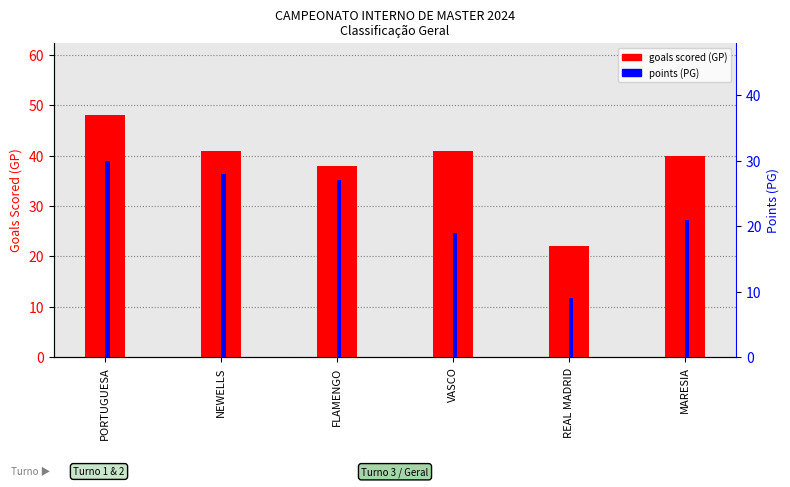

How many bars are there in each group?

2